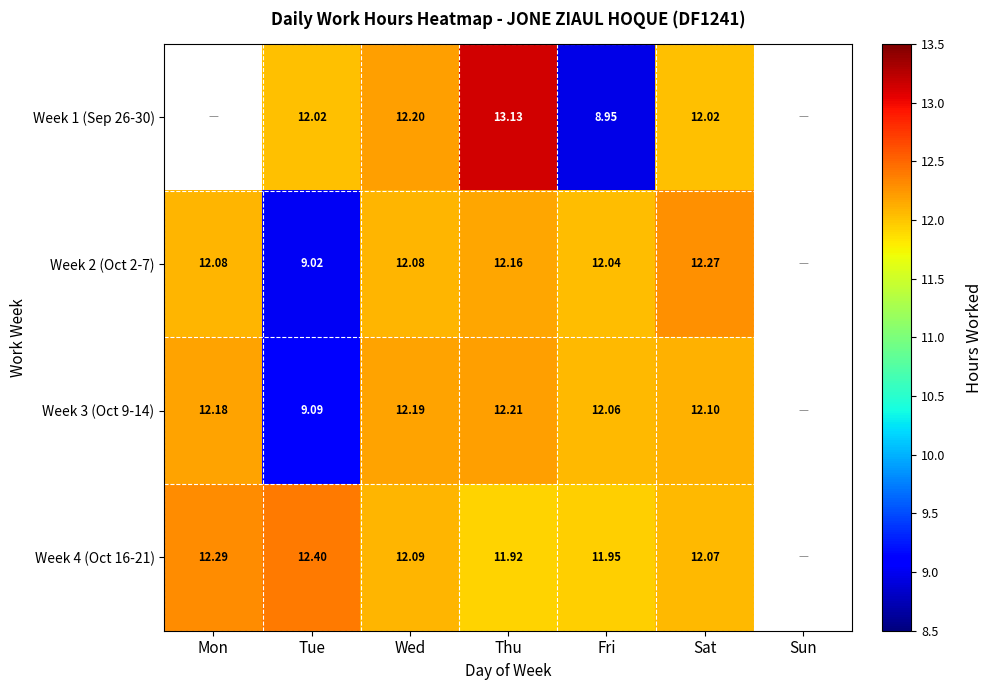

What is the total value across all series at Sat?

48.5